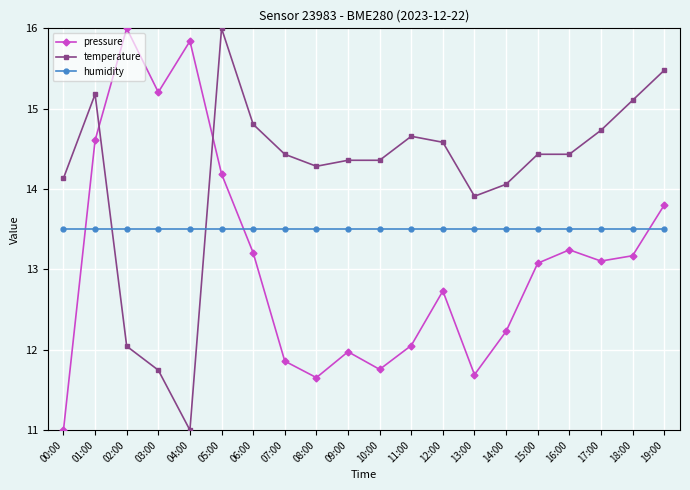

How many lines are shown in the chart?

3